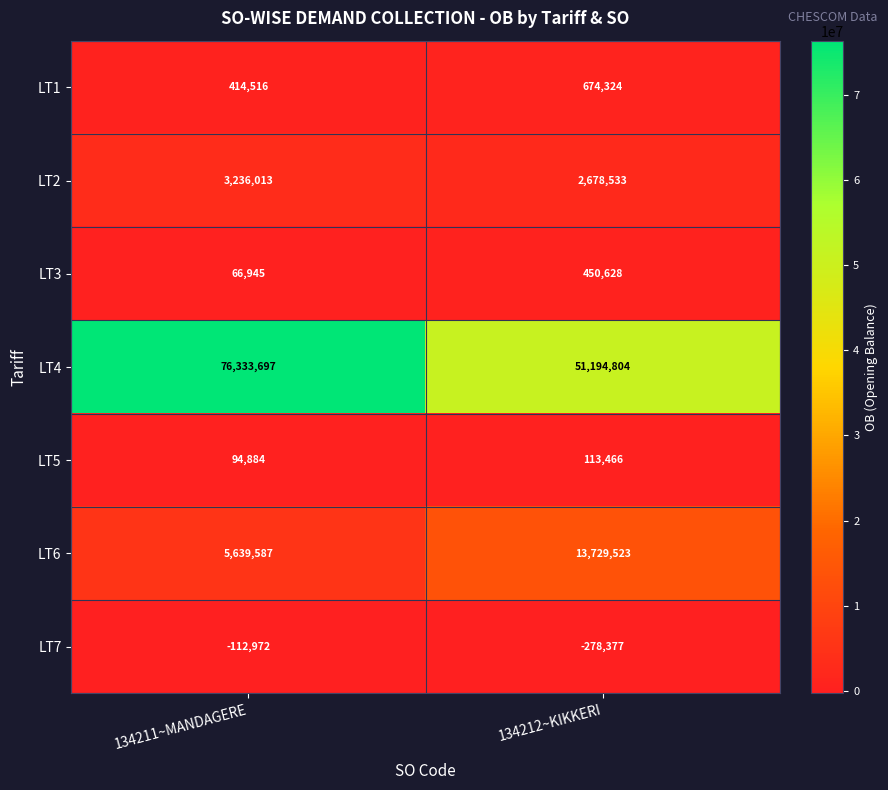

Which series has the largest total across all categories?

LT4